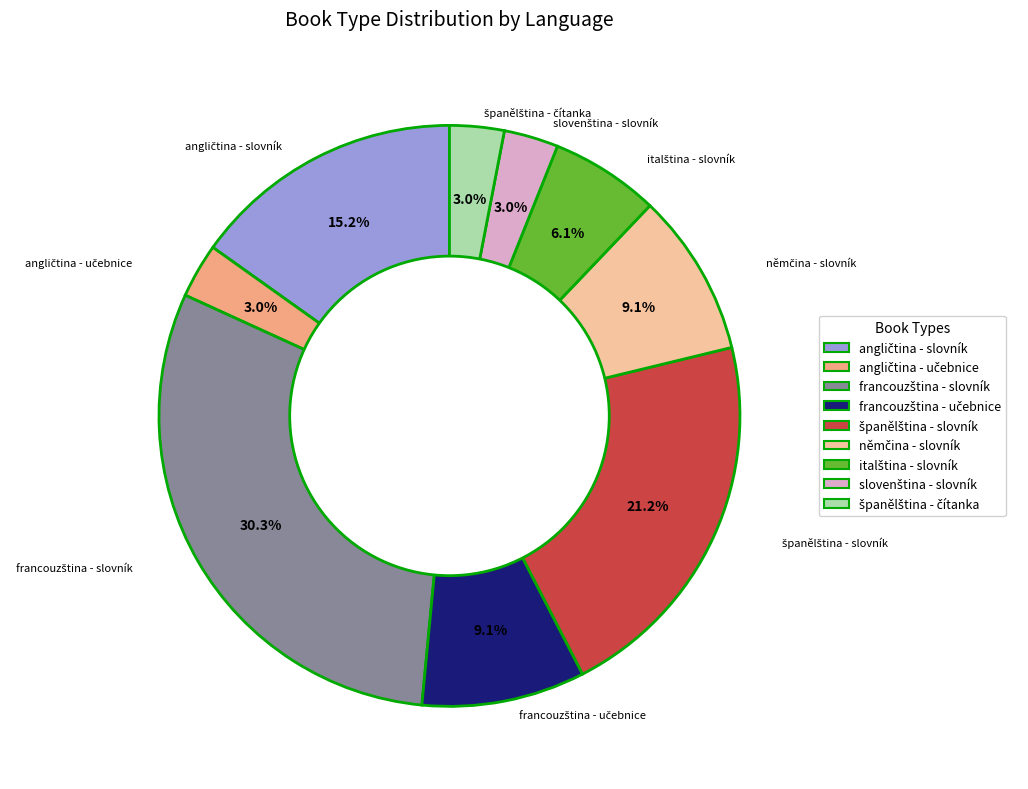

Is there any slice that represents more than half of the pie?

No